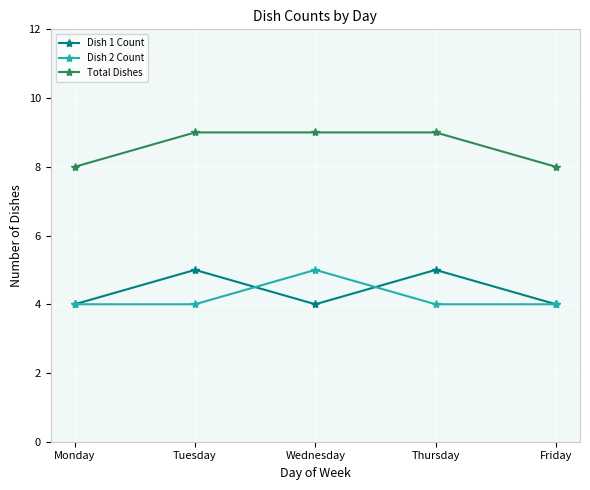

Reading left to right, extract all data points from this chart.

Dish 1 Count: 4	5	4	5	4
Dish 2 Count: 4	4	5	4	4
Total Dishes: 8	9	9	9	8